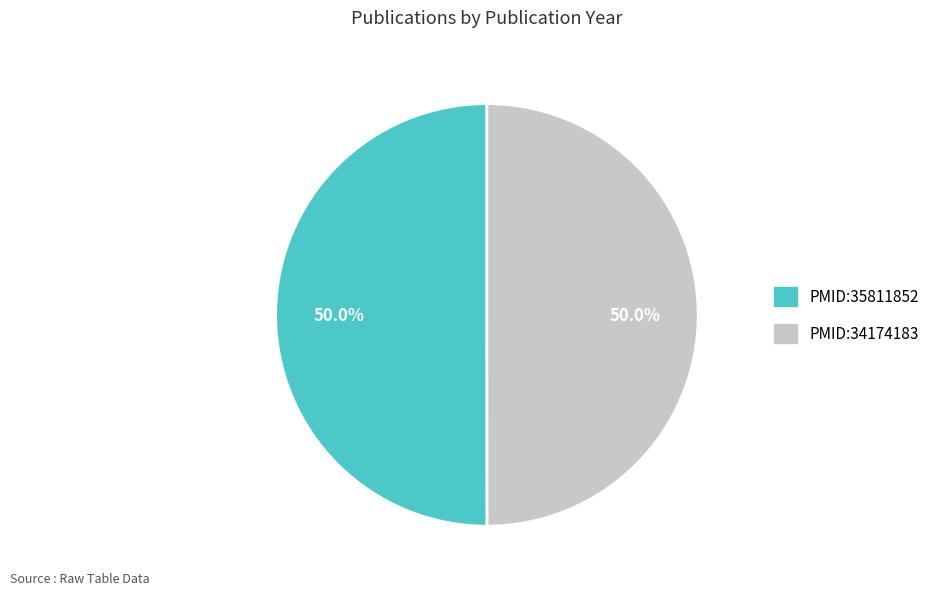

How many segments does this pie chart have?

2